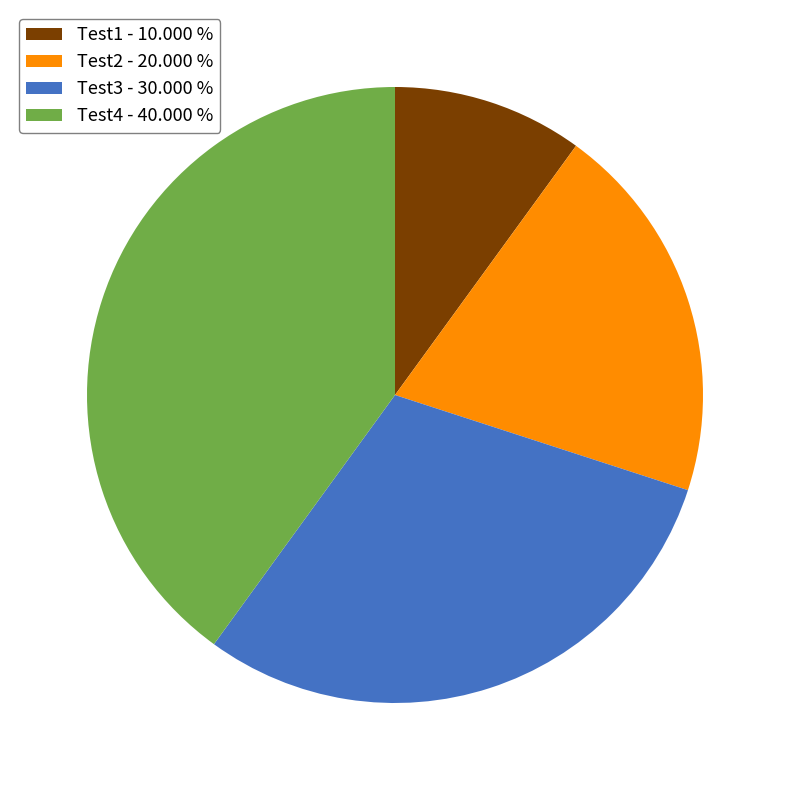

Does any single category account for the majority?

No